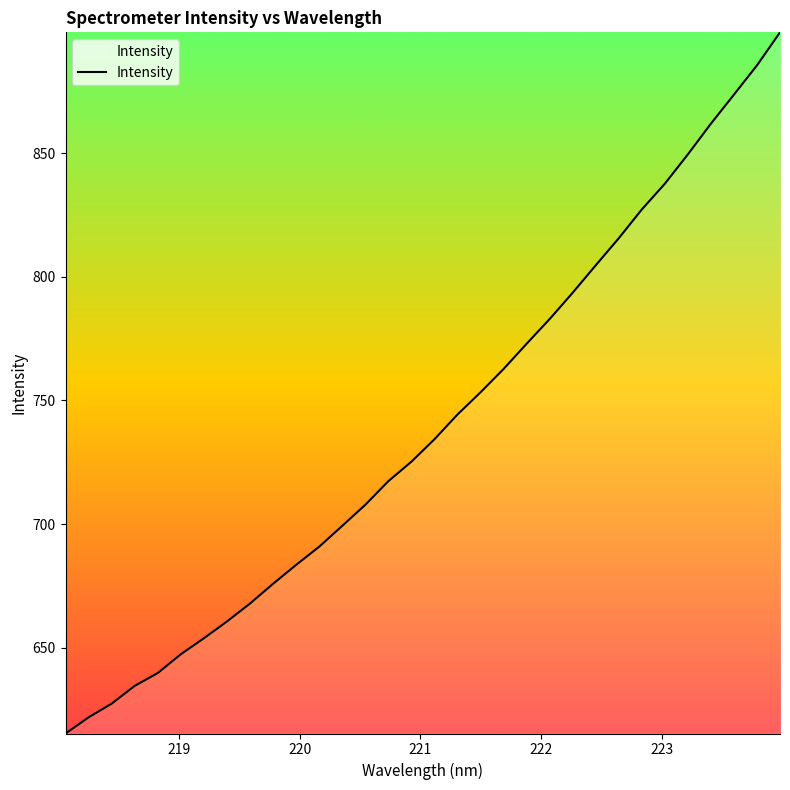

What is the maximum value shown in the chart?

898.8